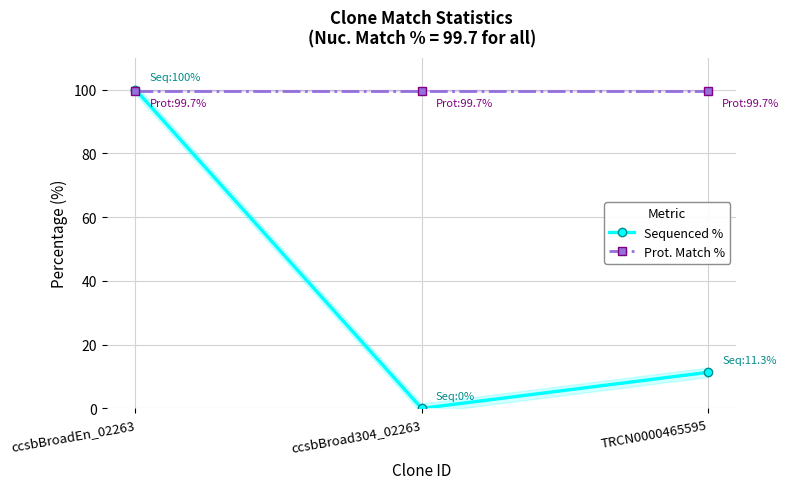

What position from the right is ccsbBroad304_02263?

2